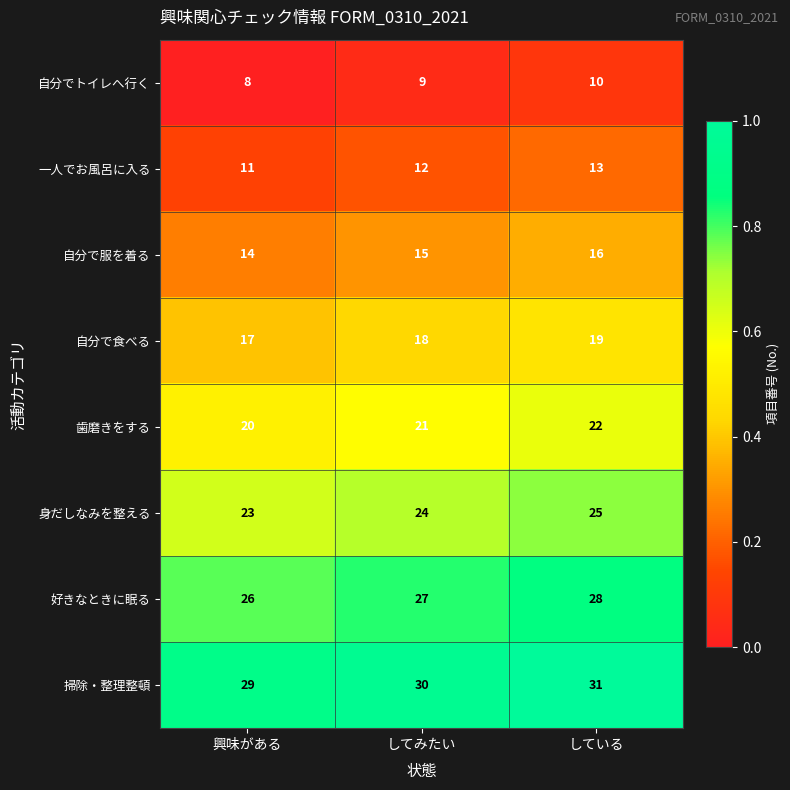

At which category is the sum across all series the highest?

している